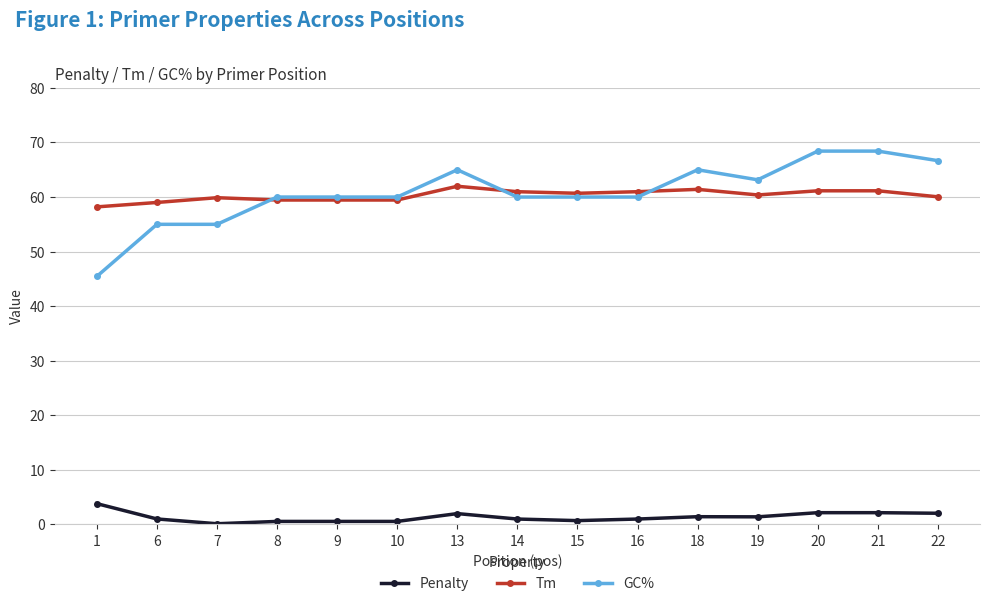

What are all the series names shown in the legend?

Penalty, Tm, GC%